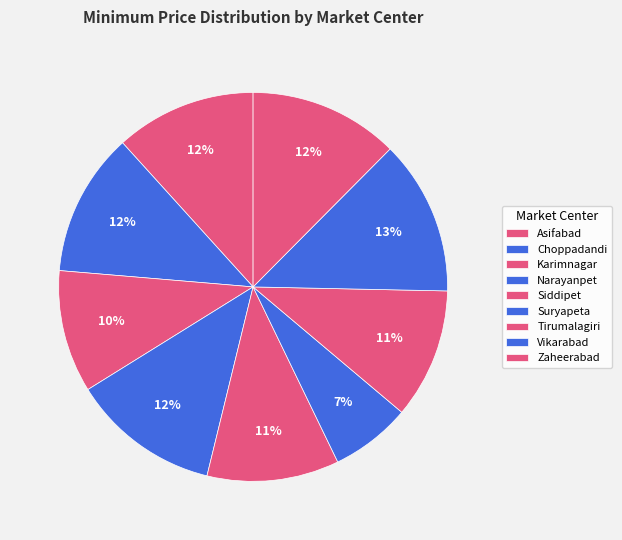

Does any single category account for the majority?

No